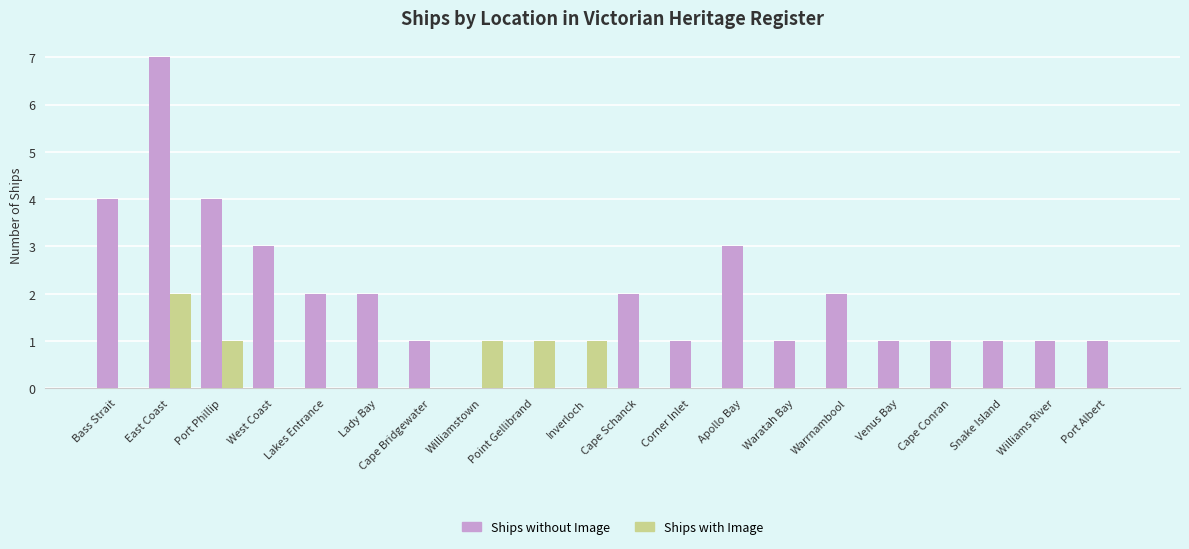

At which label does Ships with Image reach its peak?

East Coast